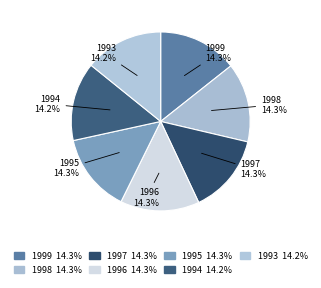

Combined, do 1993 and 1999 account for over 50%?

No